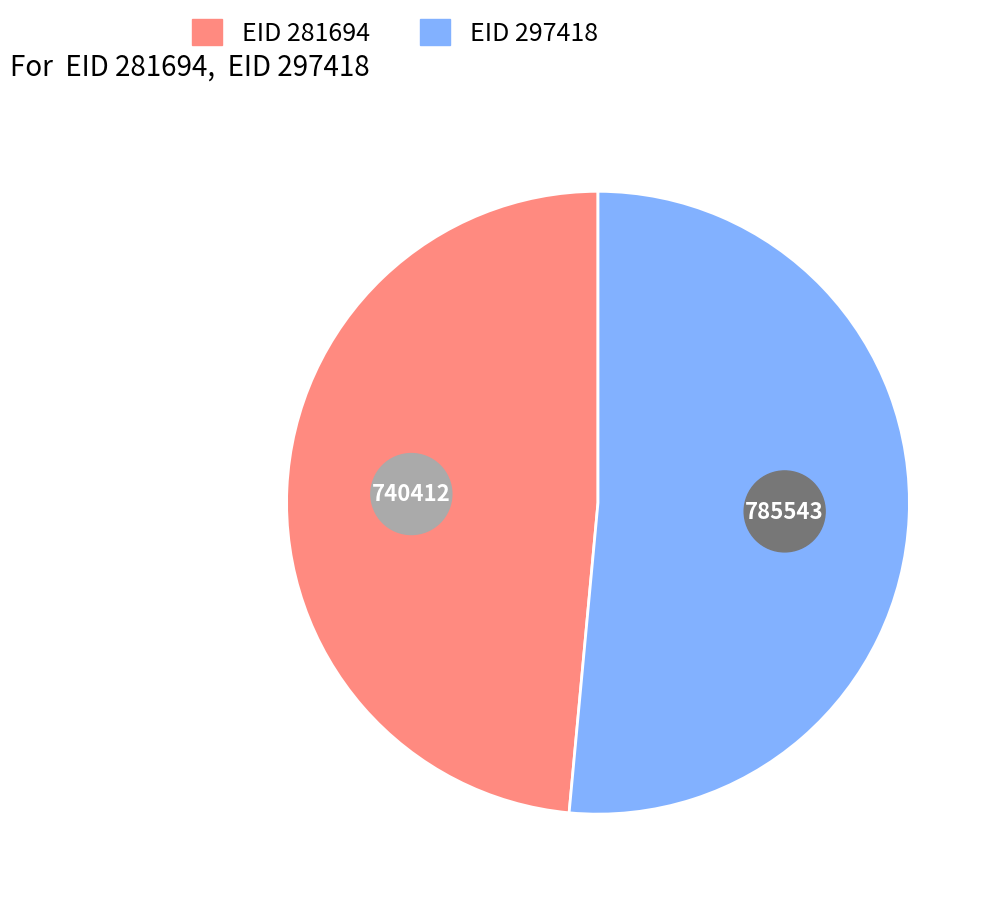

Which slice is the smallest?

281694